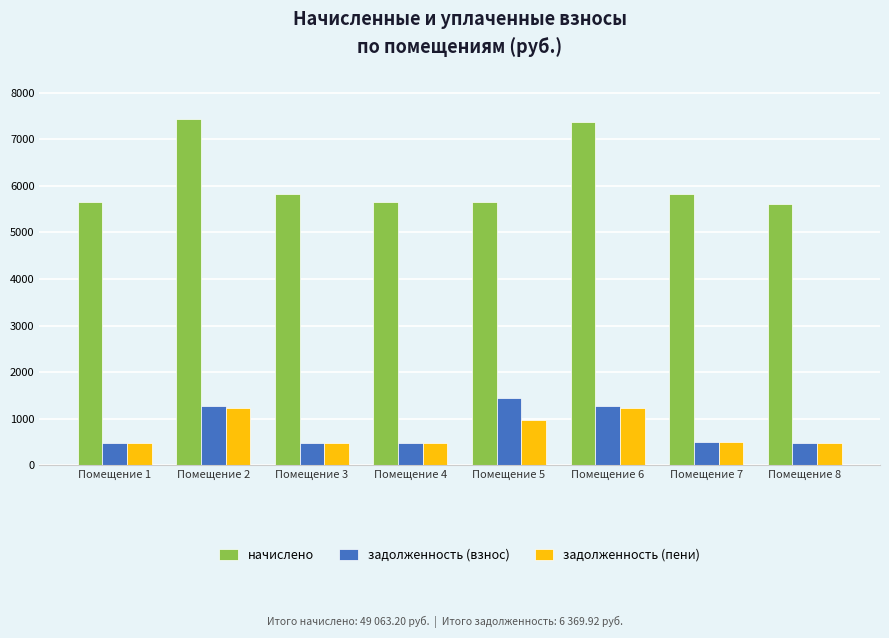

Is it true that задолженность (пени) equals 1981.8 at Помещение 6?

False